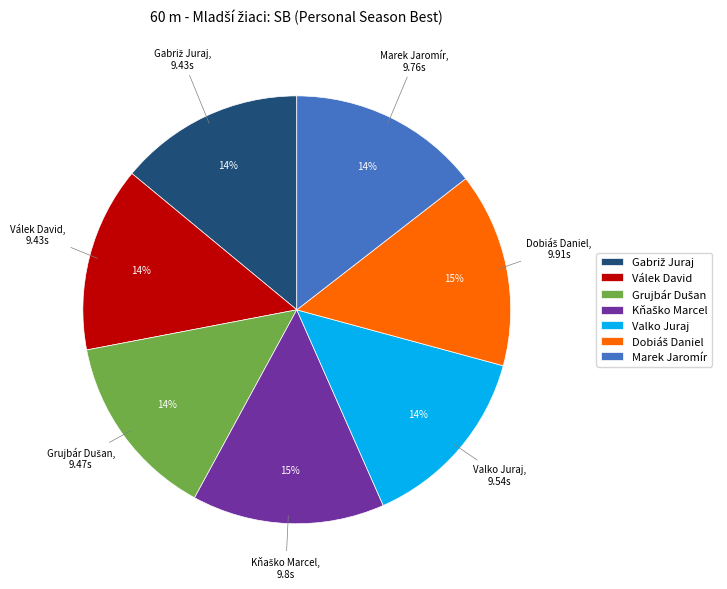

Is there any slice that represents more than half of the pie?

No